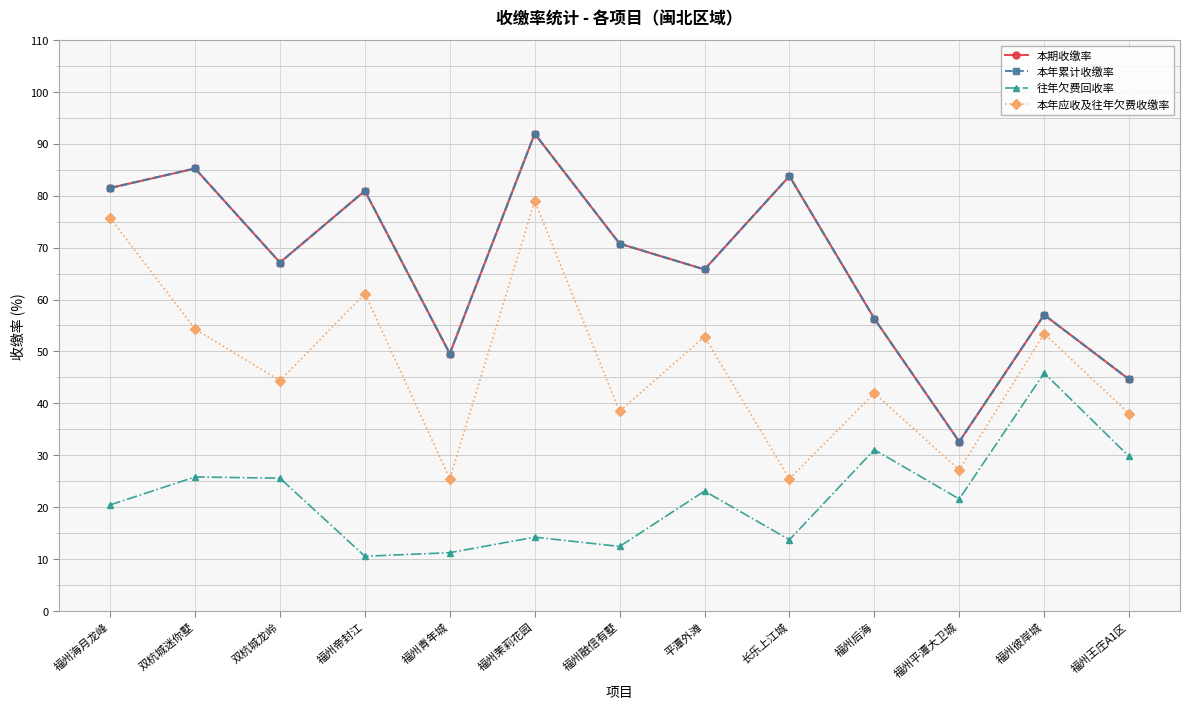

Is this an area chart (filled region under the line)?

No